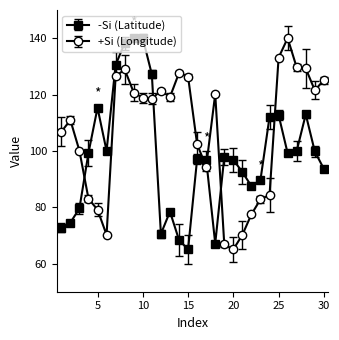

What is the smallest value displayed?

65.0